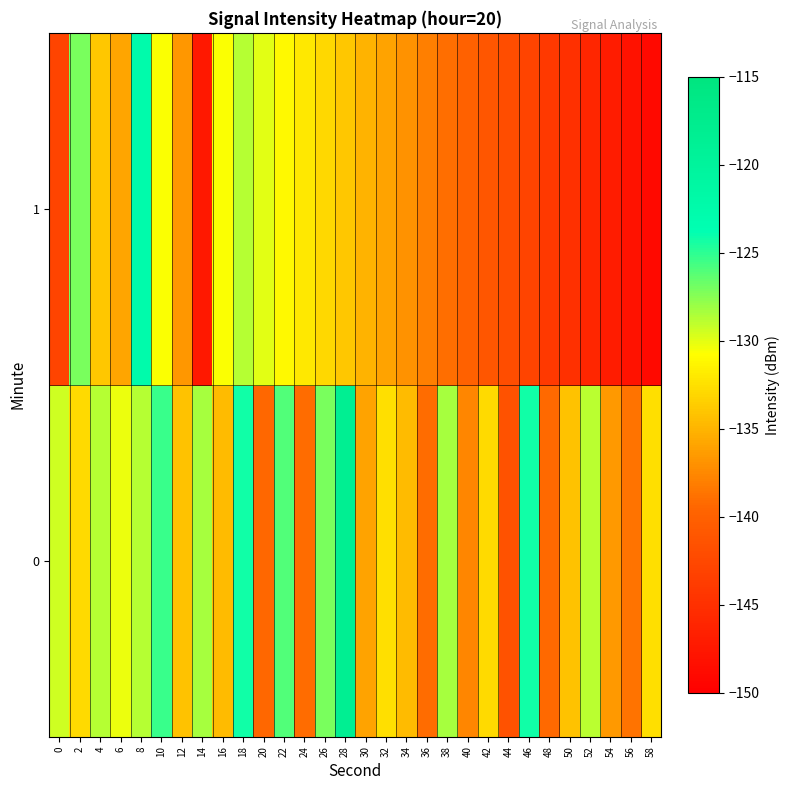

What is the total value across all series at 8?

-251.3